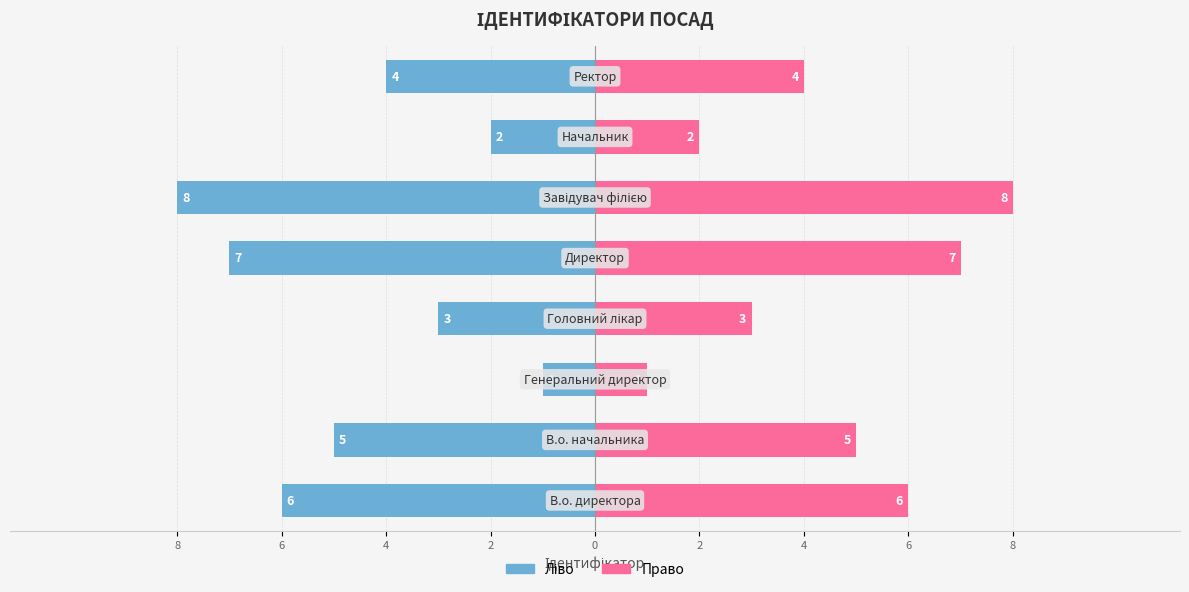

Reading right to left, list all the values displayed in this chart.

Ідентифікатор (ліво): 6=-4	4=-2	2=-8	0=-7	2=-3	4=-1	6=-5	8=-6
Ідентифікатор (право): 6=4	4=2	2=8	0=7	2=3	4=1	6=5	8=6